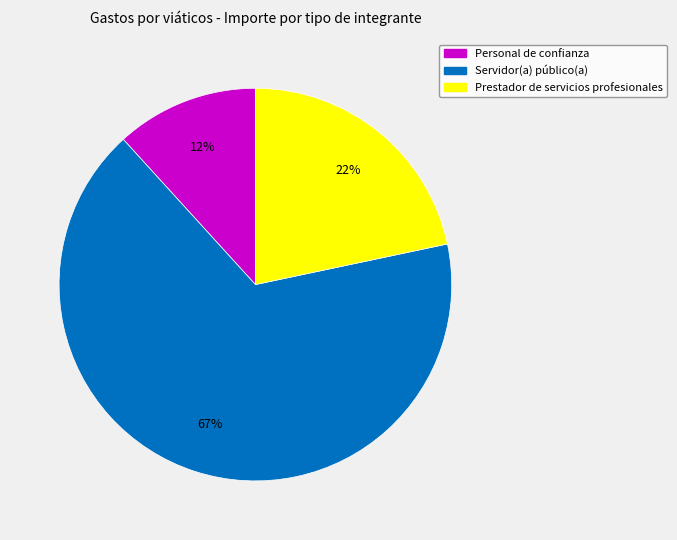

What is the largest slice in the pie chart?

Servidor(a) público(a)